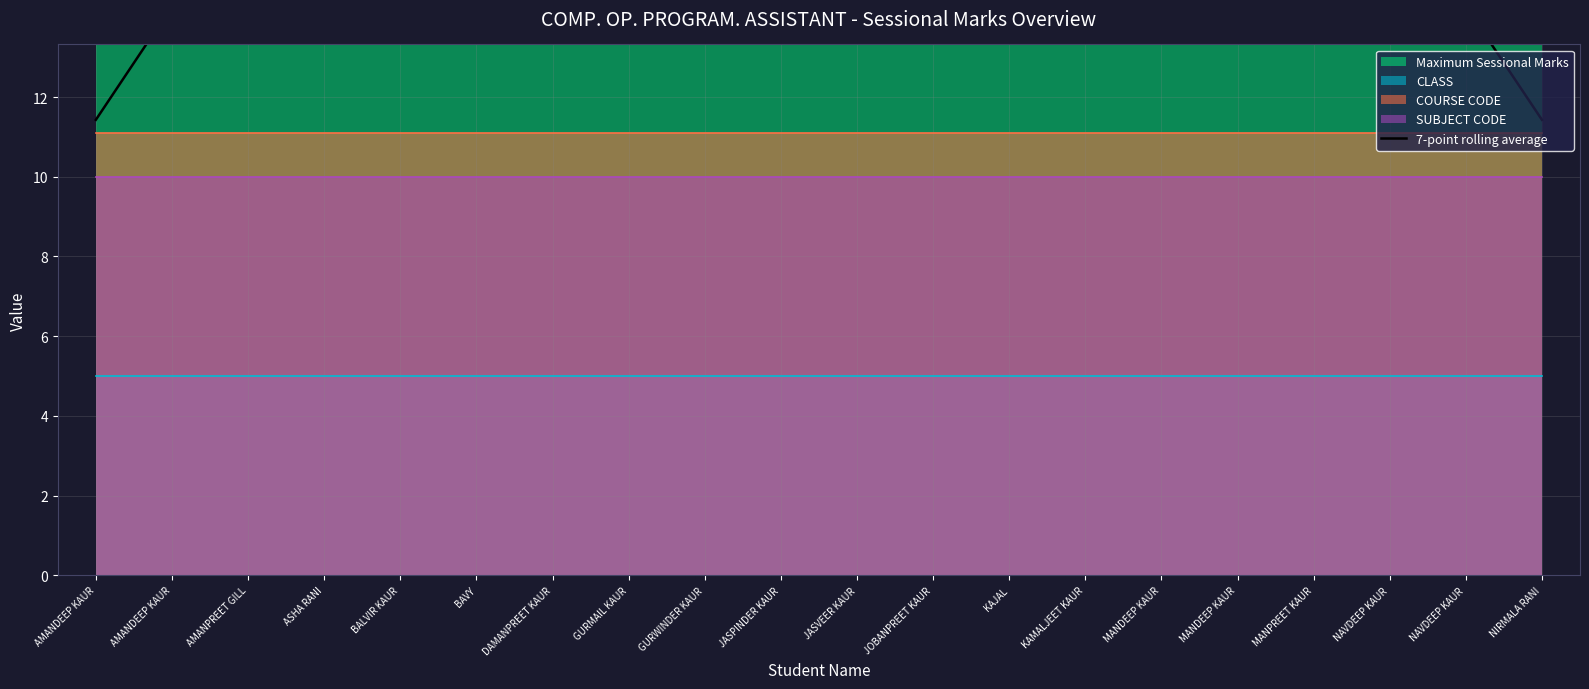

Reading right to left, what are all the values shown in this chart?

11.4	14.3	17.1	20.0	20.0	20.0	20.0	20.0	20.0	20.0	20.0	20.0	20.0	20.0	20.0	20.0	20.0	17.1	14.3	11.4